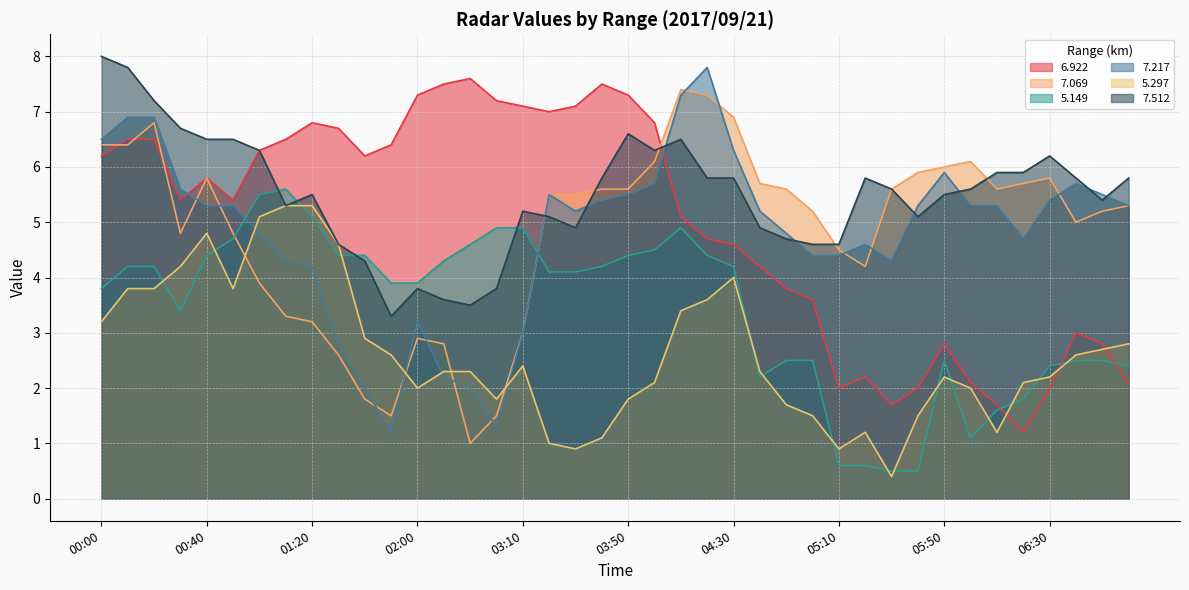

What is the value of the   7.512 point at the 25th from the left?

5.8